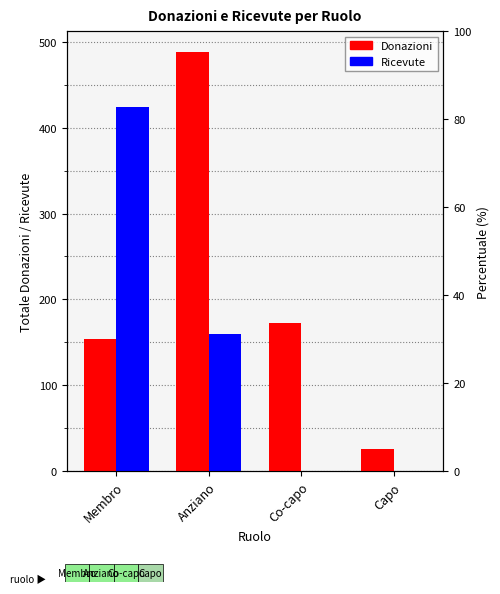

Is the value of Ricevute at Anziano greater than the value of Donazioni at Membro?

Yes